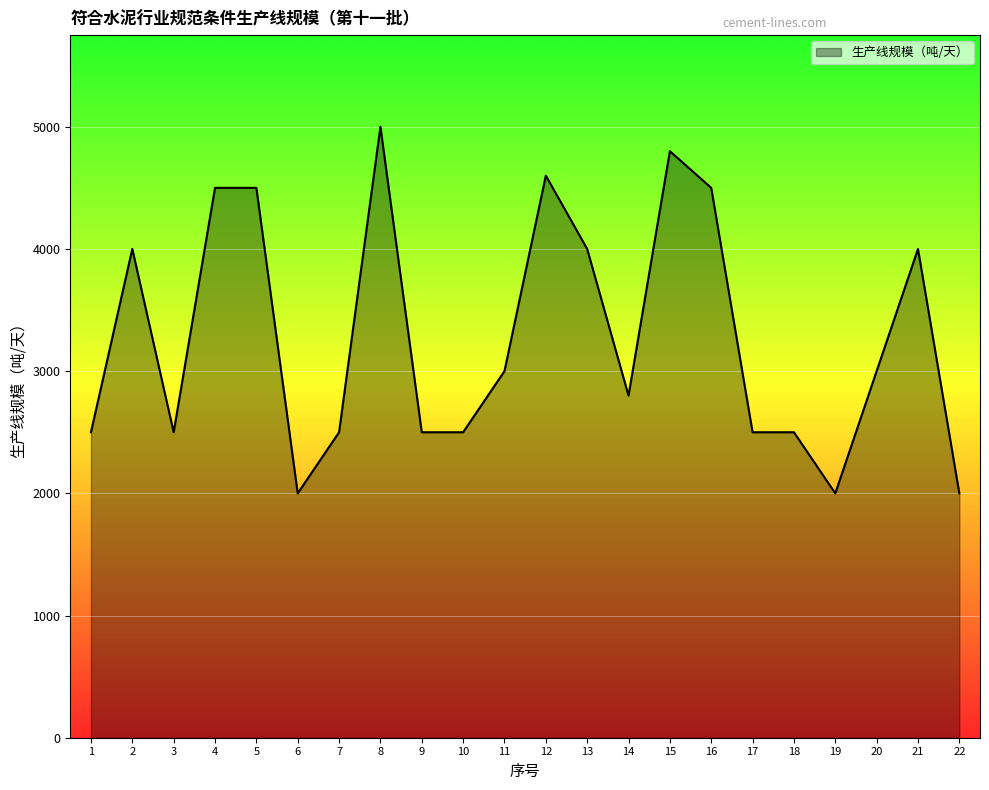

True or false: there are more than 1 points higher than both neighbors.

True